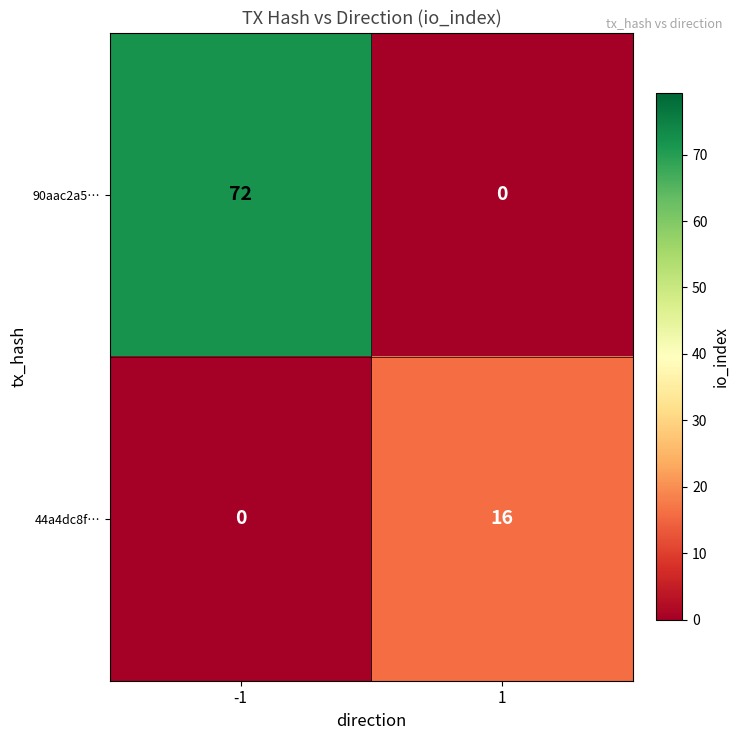

What is the average value of the 90aac2a5… series?

36